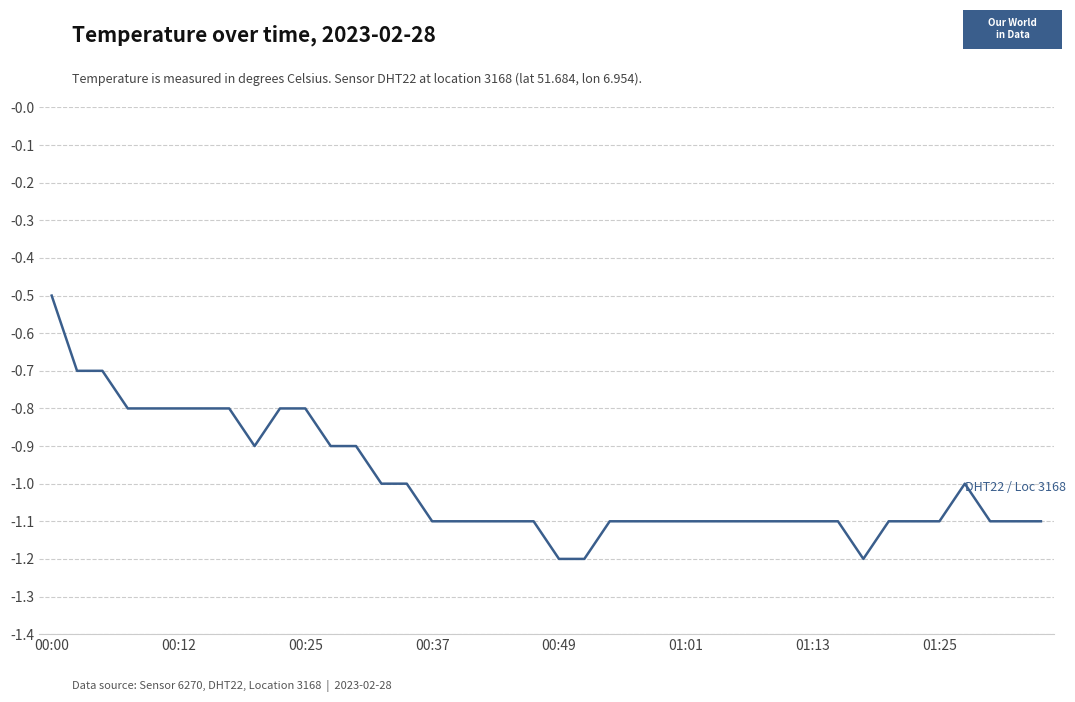

What is the maximum value shown in the chart?

-0.5